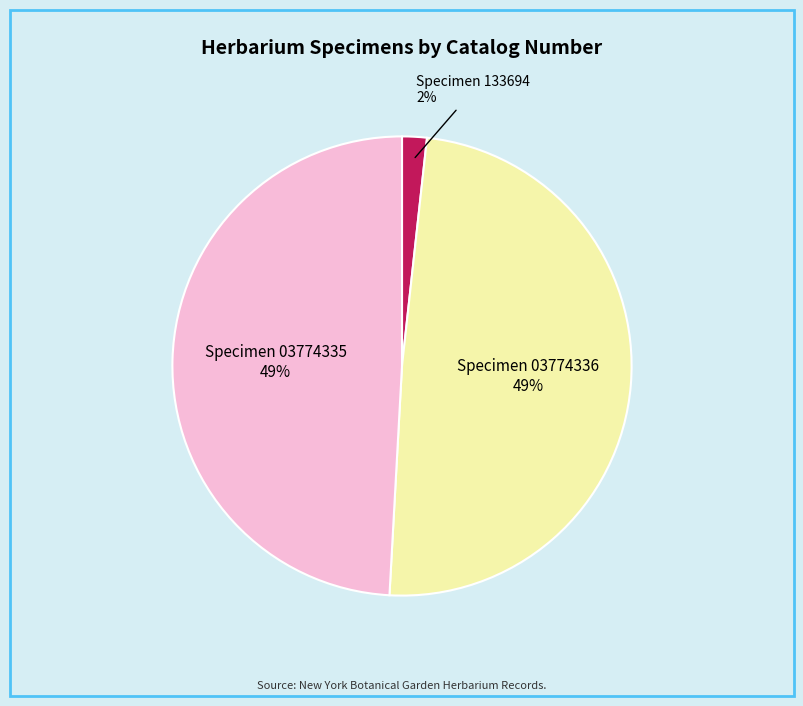

How many slices are in this pie chart?

3